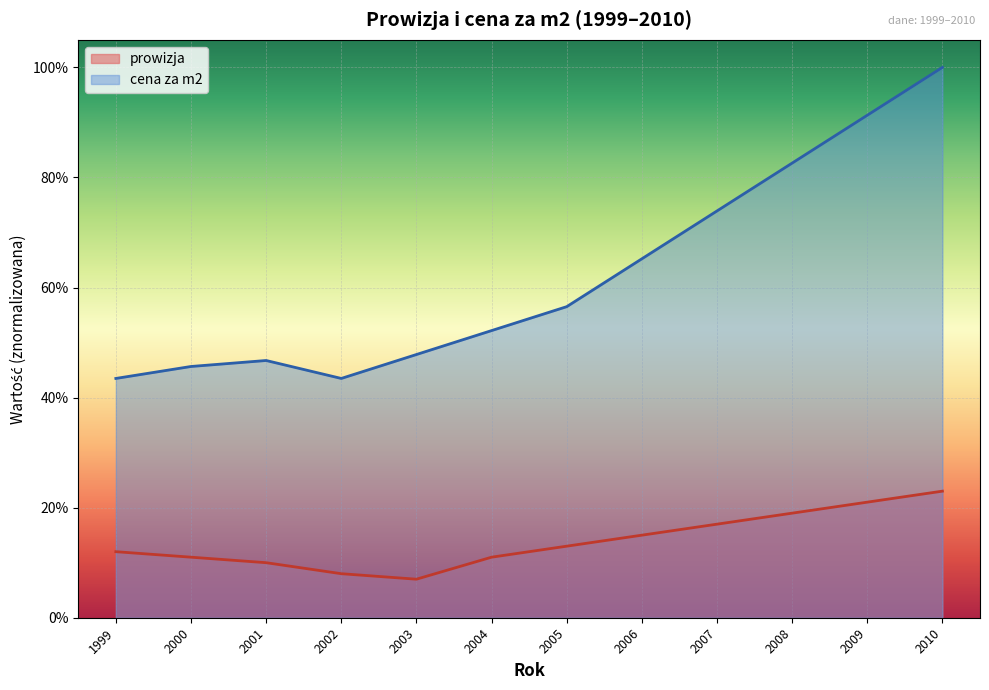

In prowizja, how many points are lower than both neighbors (excluding endpoints)?

1